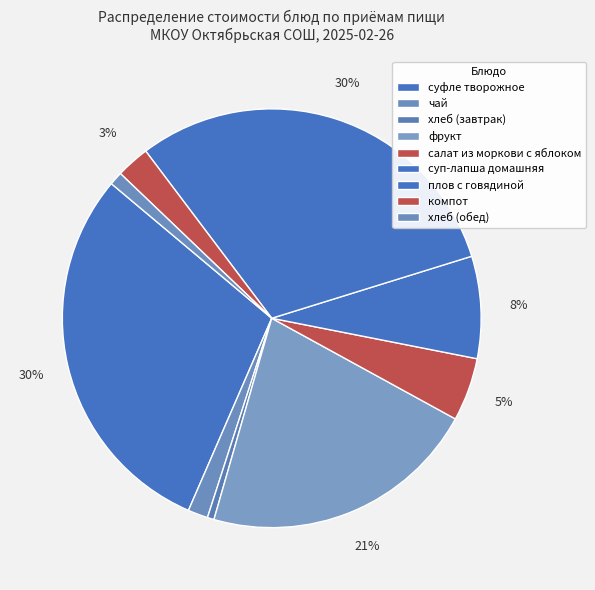

How many slices are in this pie chart?

9